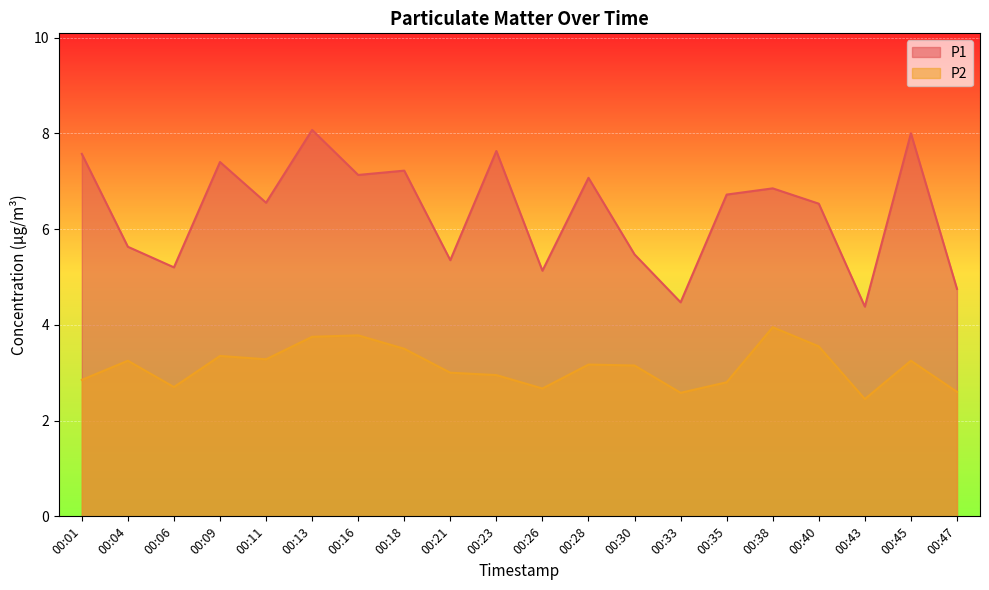

Does the chart display data point markers on the line(s)?

No